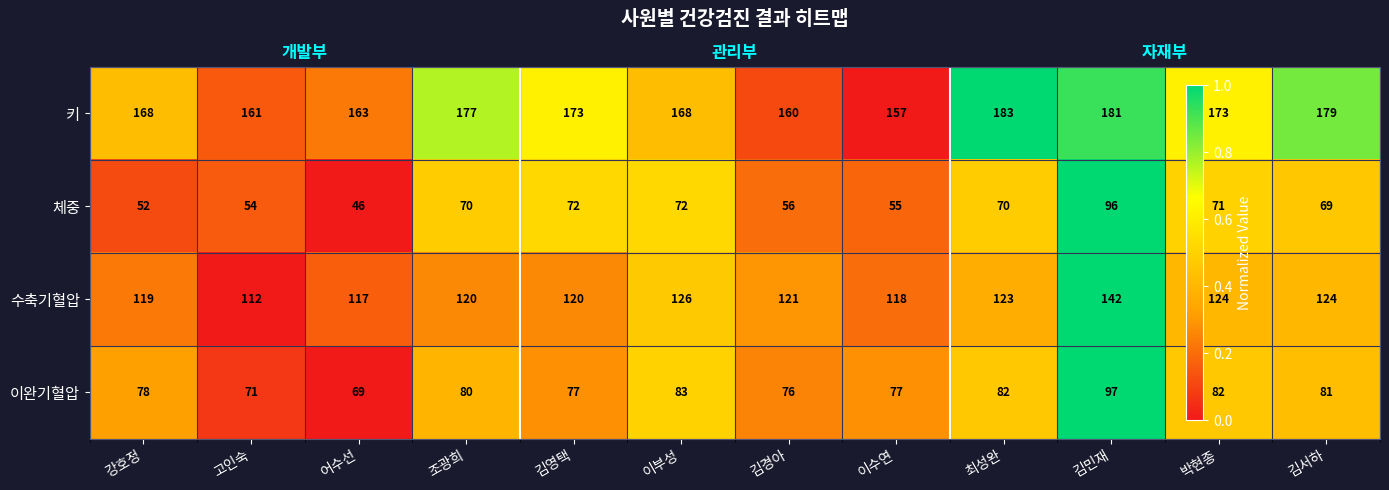

Which series has the largest total across all categories?

키